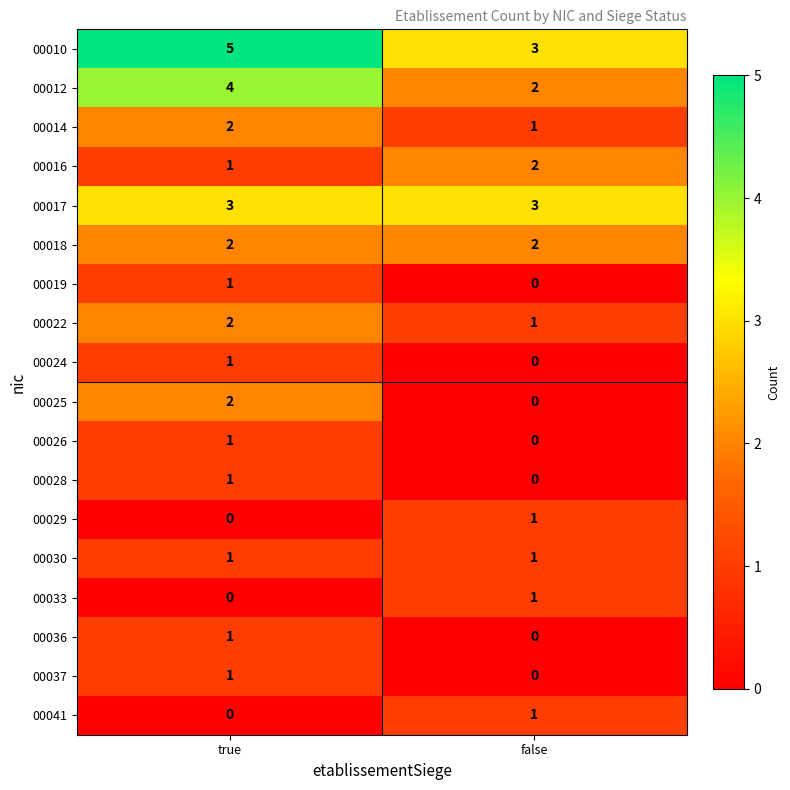

What is the spread (max minus min) of values at true?

5